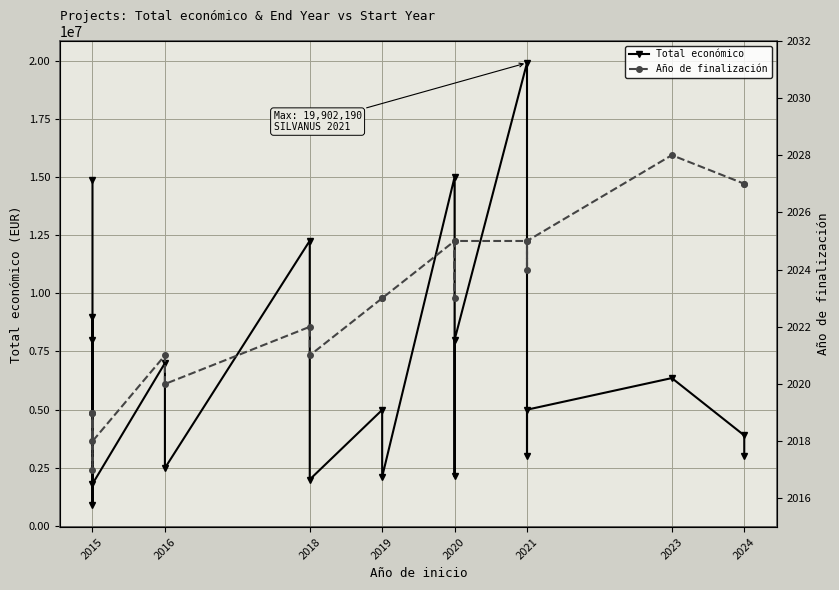

What is the approximate value of Total económico at 2015, to the nearest 50?

14874350